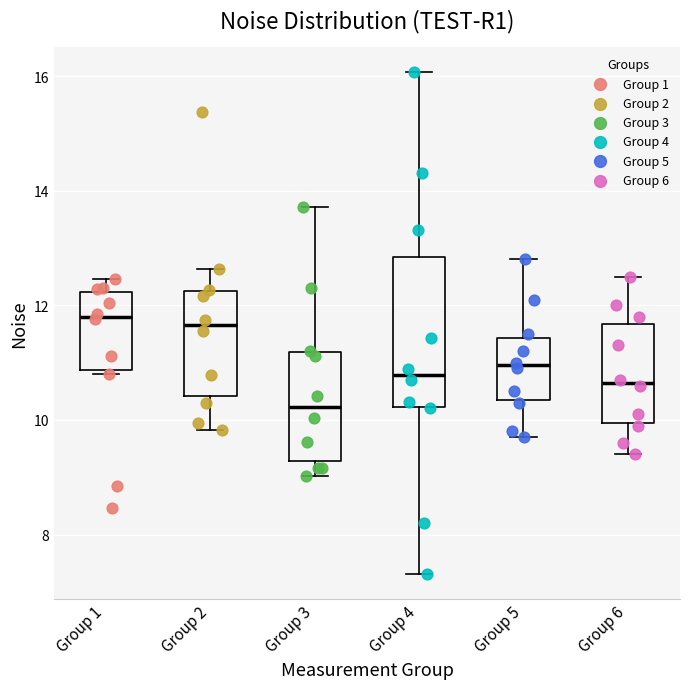

Reading left to right, transcribe this box plot: for each box, give where its median line is, the range the box spans, and where its two whiskers end, as read against the y-axis. The values are not printed on the chart, so give them approximately, as read against the axis.

Group 1: median 11.8, box 10.8 to 12.2, whiskers 10.8 (just below the box's lower edge) to 12.4
Group 2: median 11.6, box 10.4 to 12.2, whiskers 9.8 to 12.6
Group 3: median 10.2, box 9.2 to 11.2, whiskers 9.0 to 13.8
Group 4: median 10.8, box 10.2 to 12.8, whiskers 7.4 to 16.0
Group 5: median 11.0, box 10.4 to 11.4, whiskers 9.8 to 12.8
Group 6: median 10.6, box 10.0 to 11.6, whiskers 9.4 to 12.6